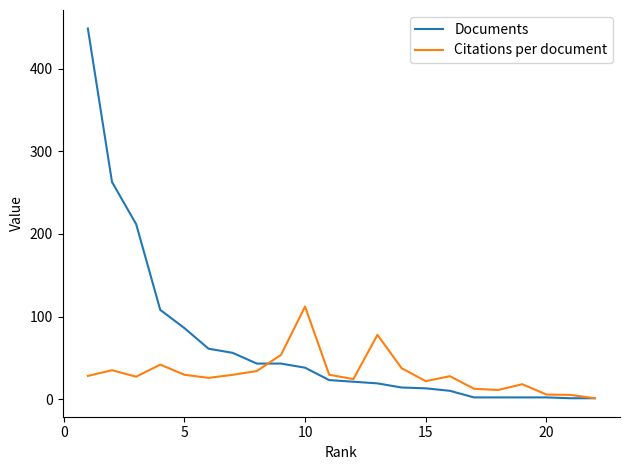

What is the highest value of the Documents series?

449.0